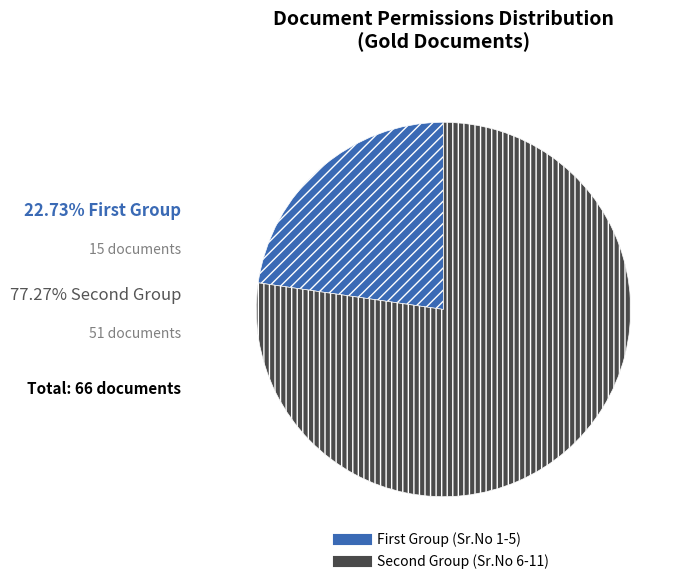

Is there a majority slice in this chart?

Yes